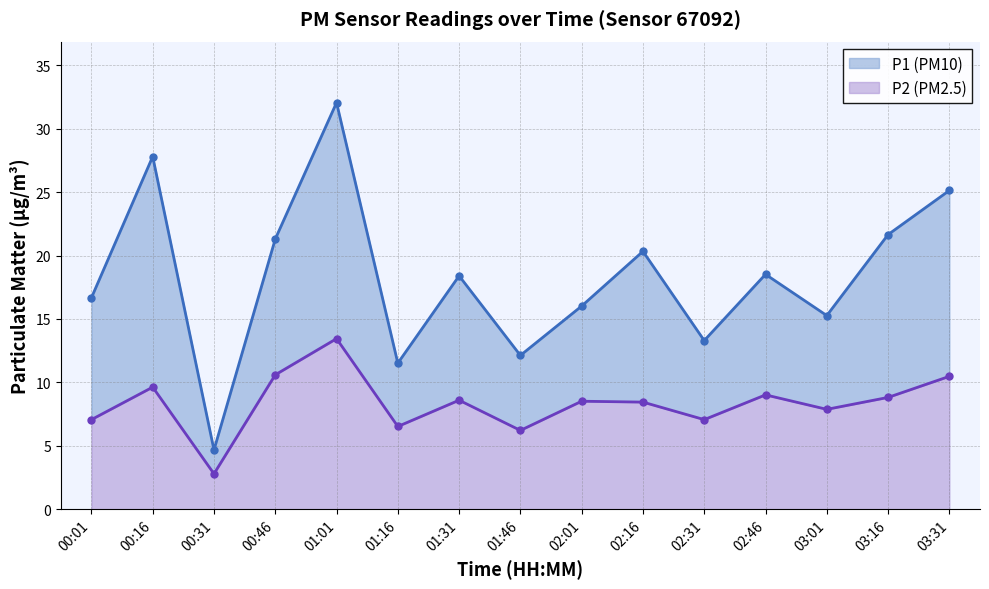

True or false: P1 has a value of 15.3 at 03:01.

True